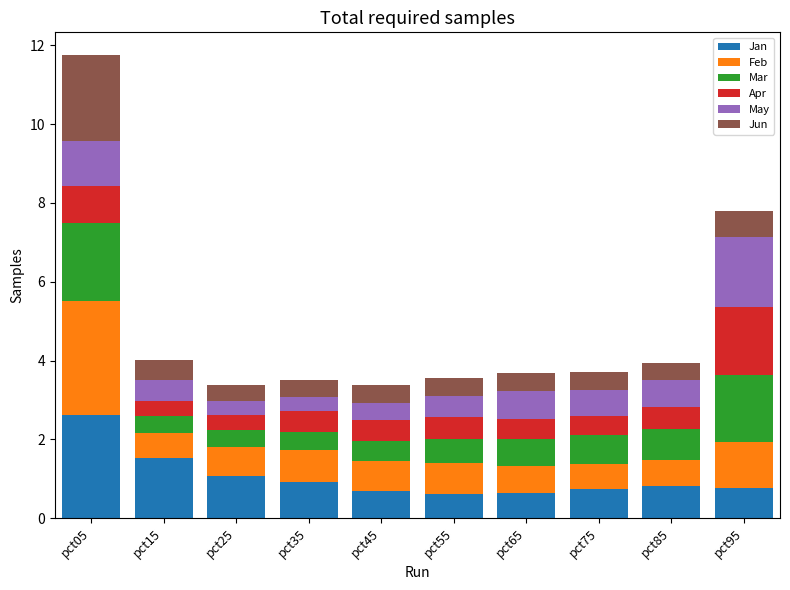

The value of Jan at pct95 is 0.8. True or false?

True